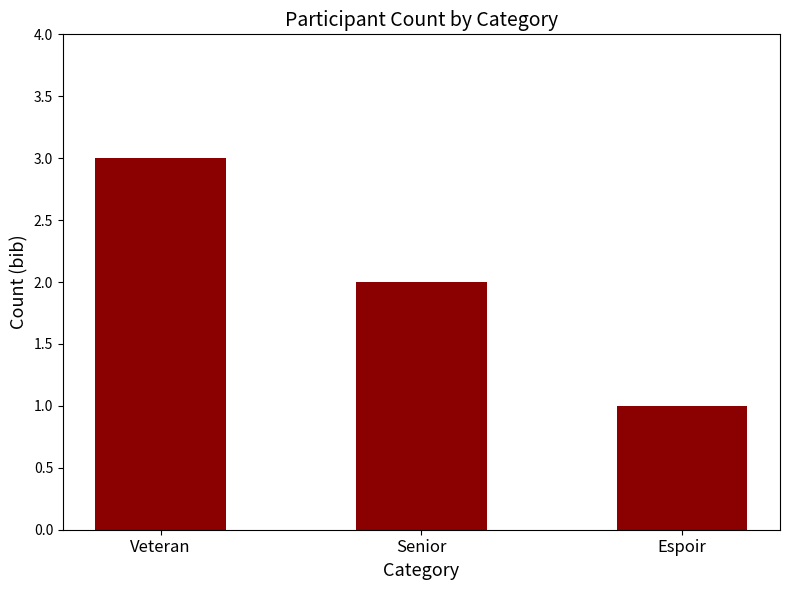

What is the label of the 3rd bar from the right?

Veteran